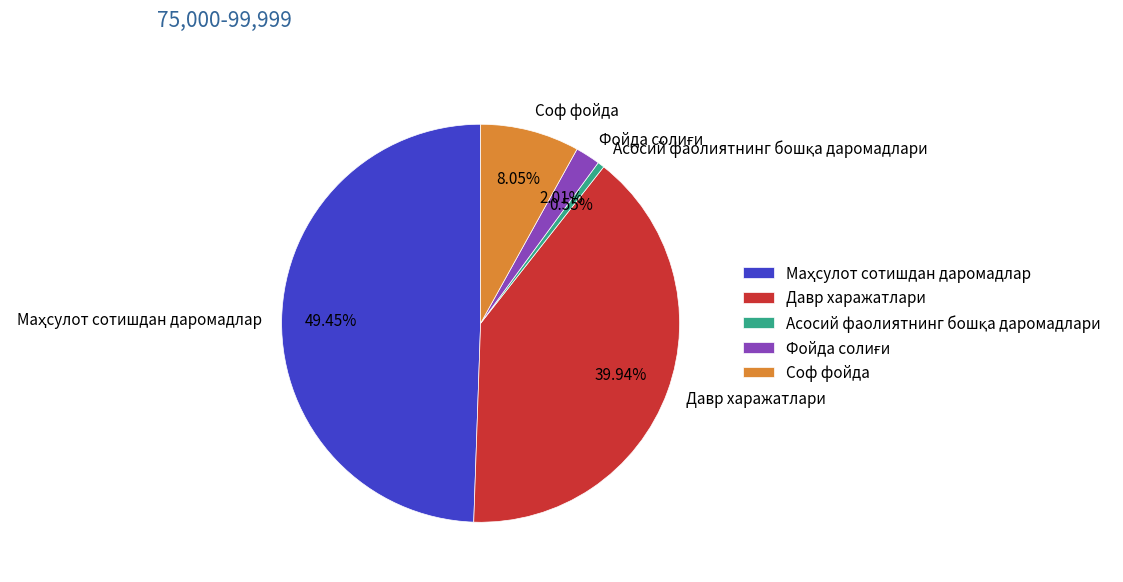

How many segments does this pie chart have?

5